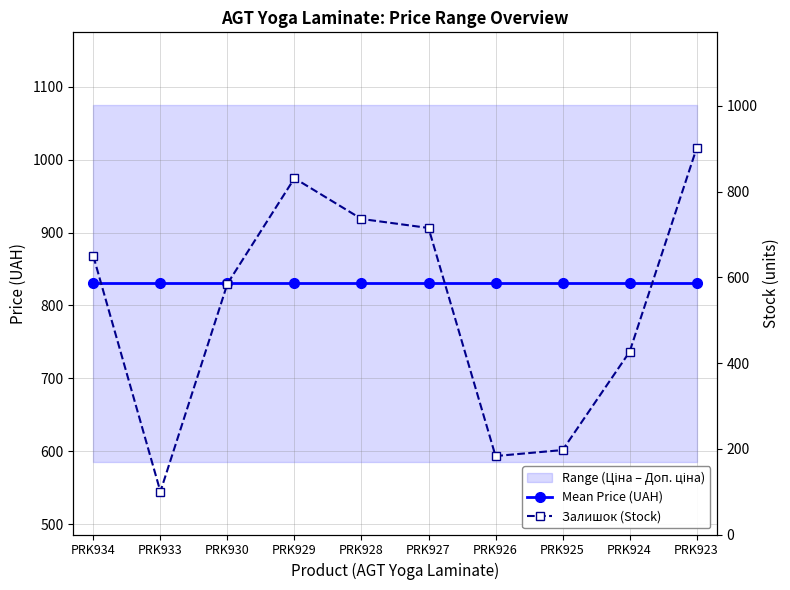

Rank the series by their maximum value, from highest to lowest.

Залишок (Stock), Mean Price (UAH)